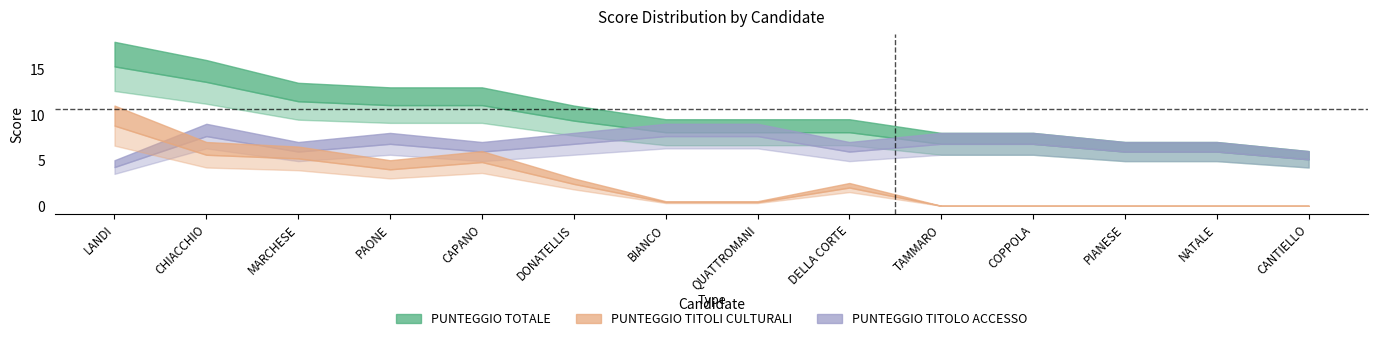

Rank the series by their average value, from lowest to highest.

PUNTEGGIO TITOLI CULTURALI, PUNTEGGIO TITOLO ACCESSO, PUNTEGGIO TOTALE